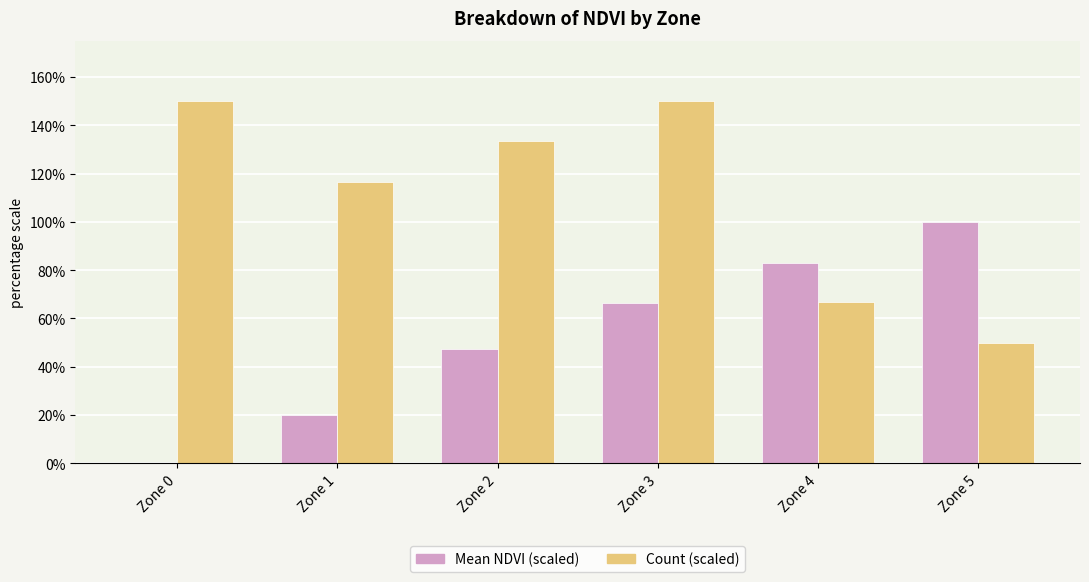

Are the bars horizontal?

No